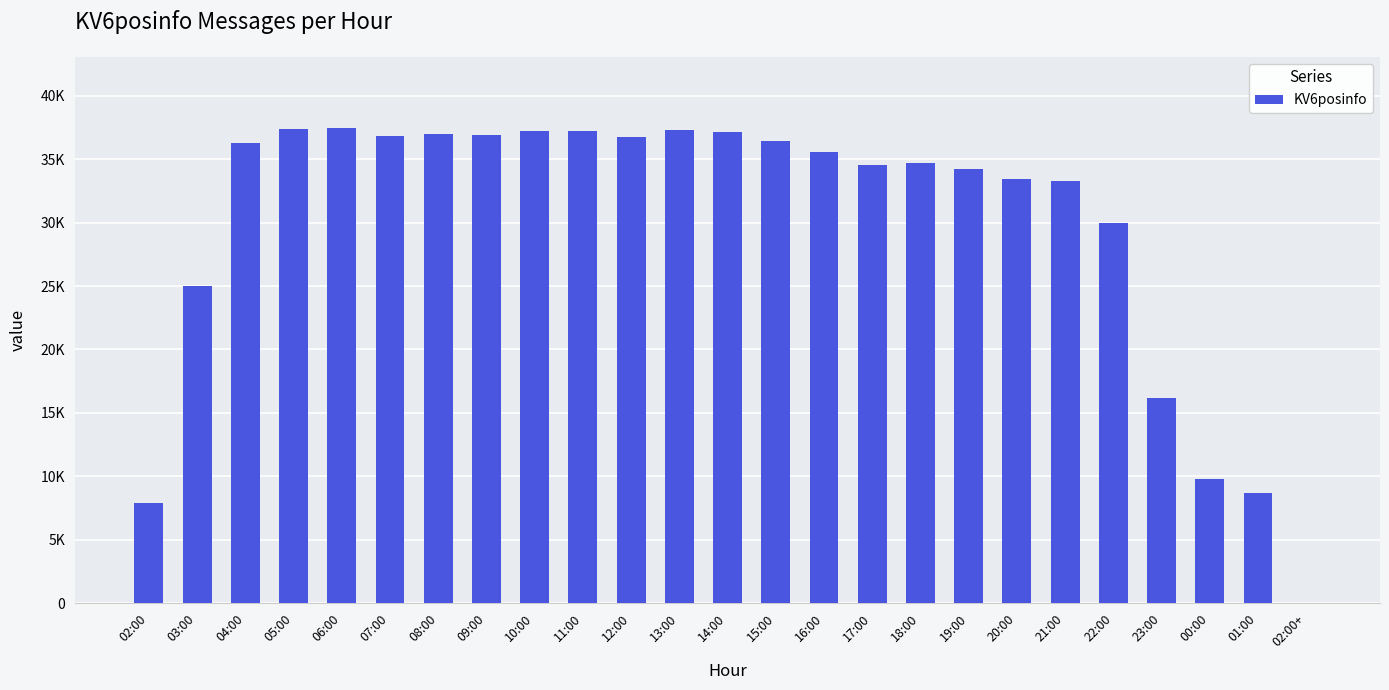

What is the sum of all values?

747115